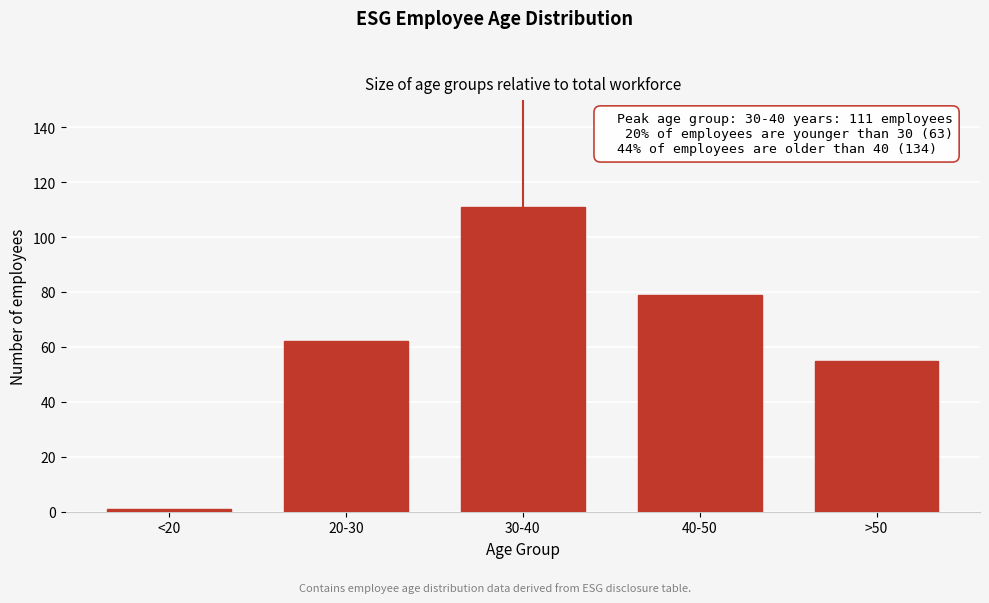

Reading left to right, what are all the values shown in this chart?

<20=1	20-30=62	30-40=111	40-50=79	>50=55